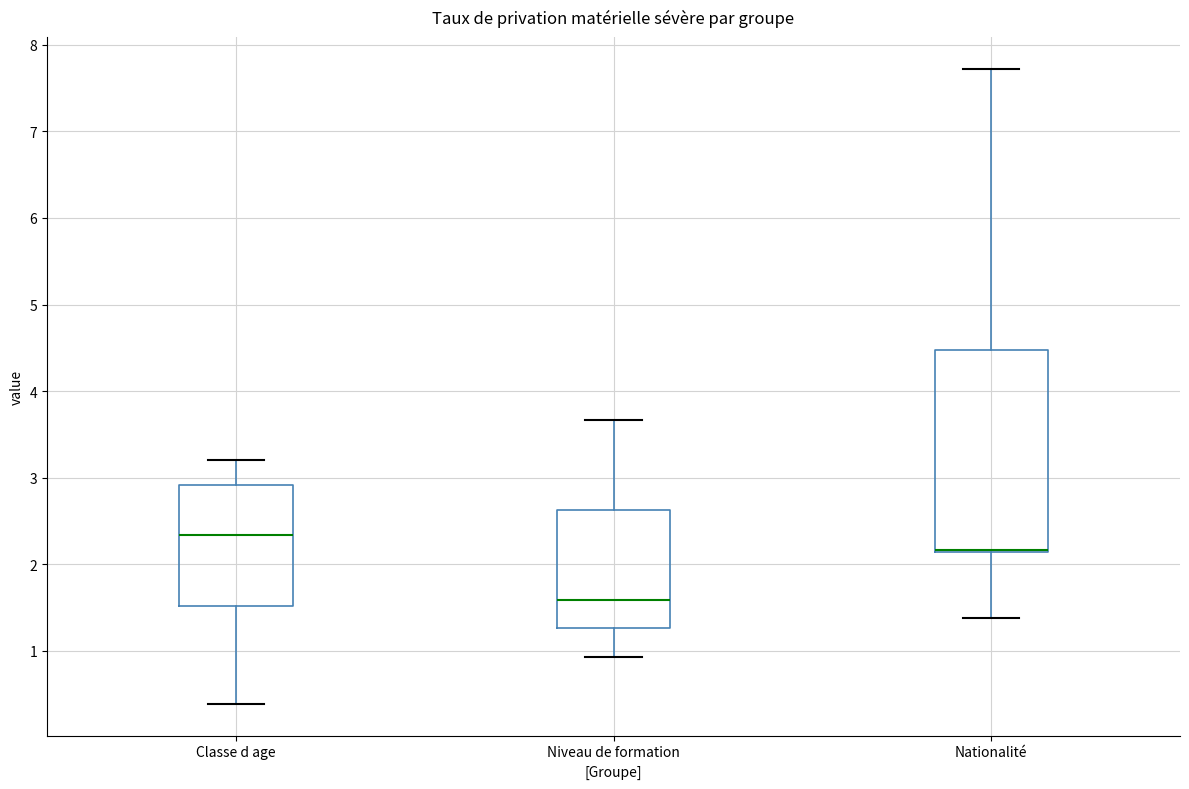

Reading left to right, transcribe this box plot: for each box, give where its median line is, the range the box spans, and where its two whiskers end, as read against the y-axis. The values are not printed on the chart, so give them approximately, as read against the axis.

Classe d age: median 2.3, box 1.5 to 2.9, whiskers 0.4 to 3.2
Niveau de formation: median 1.6, box 1.3 to 2.6, whiskers 0.9 to 3.7
Nationalité: median 2.2 (drawn on the box's lower edge), box 2.1 to 4.5, whiskers 1.4 to 7.7